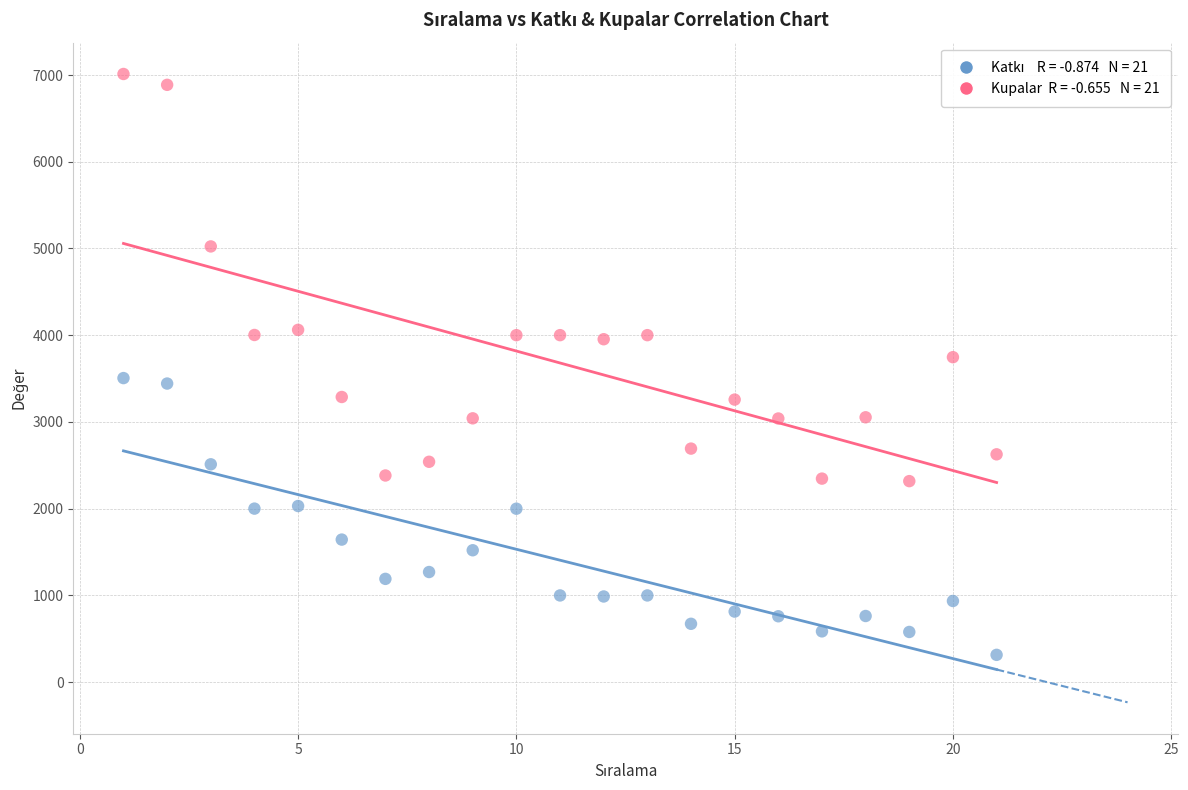

Across all data points, what is the range of Y values (max minus min)?

6697